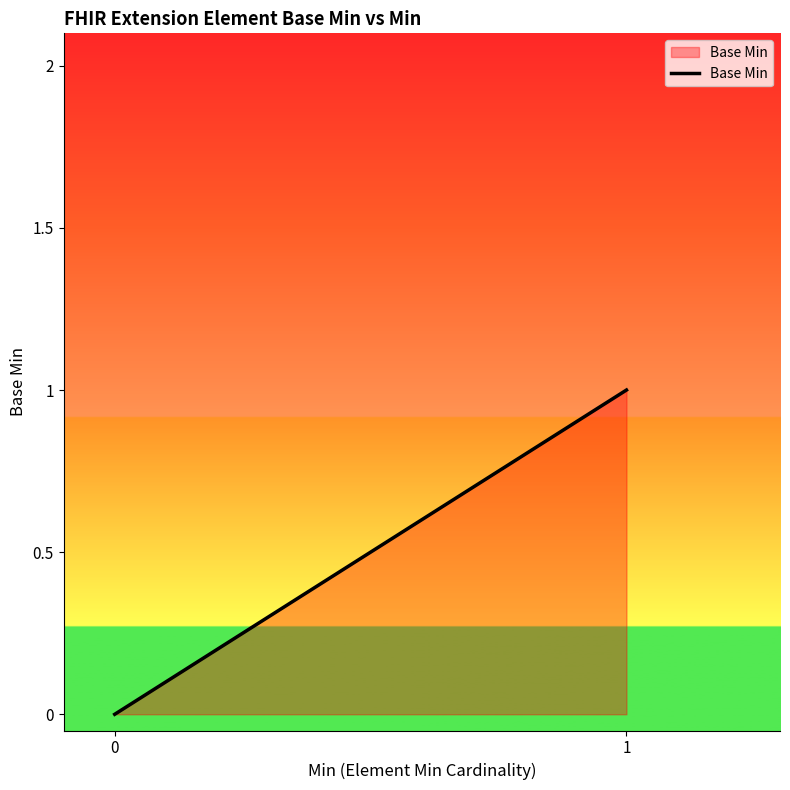

True or false: the data has more than 0 interior local peaks.

False